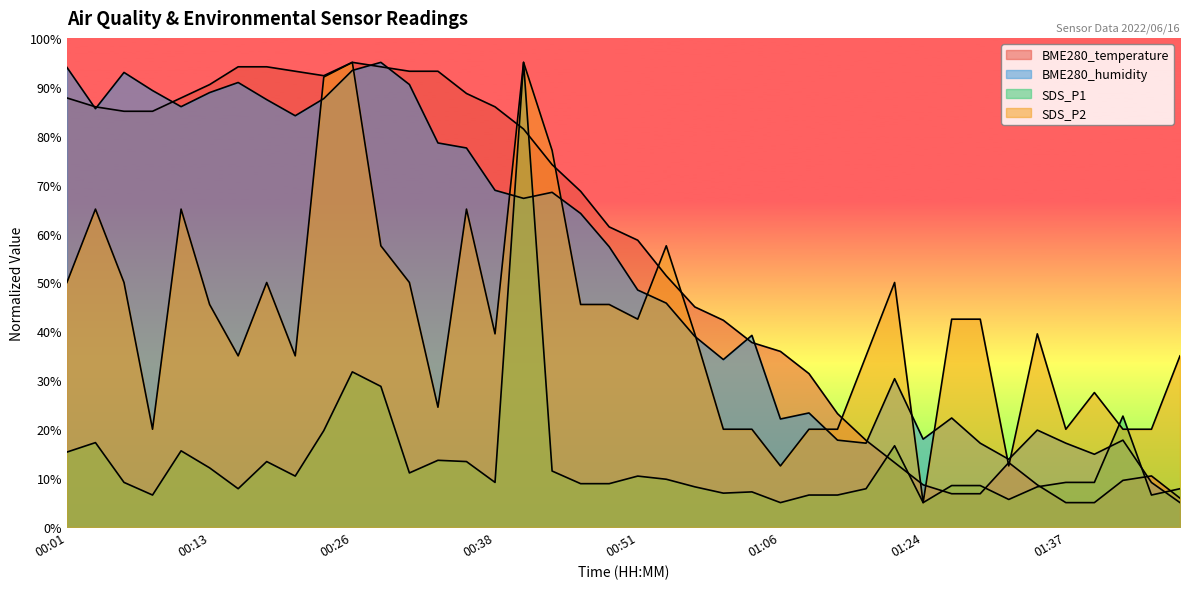

How many intersections are there between SDS_P2 and BME280_temperature?

9